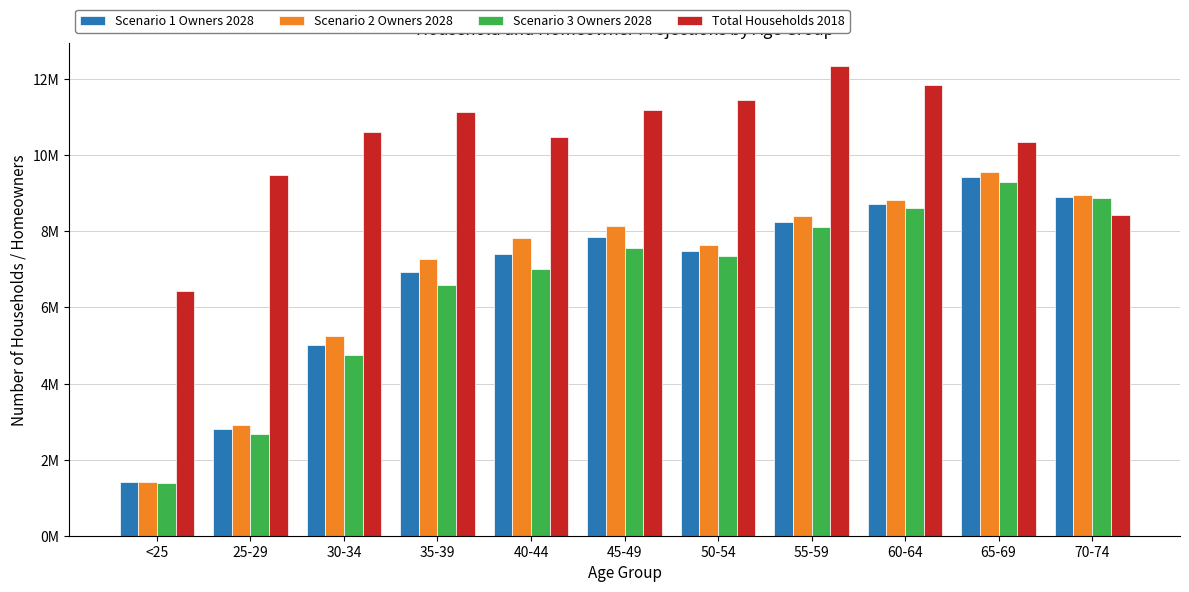

At which label is Scenario 3 Owners 2028 closest to 5347300?

30-34